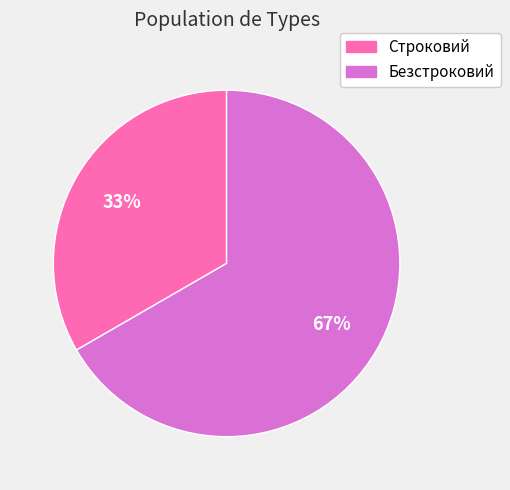

How many slices are in this pie chart?

2